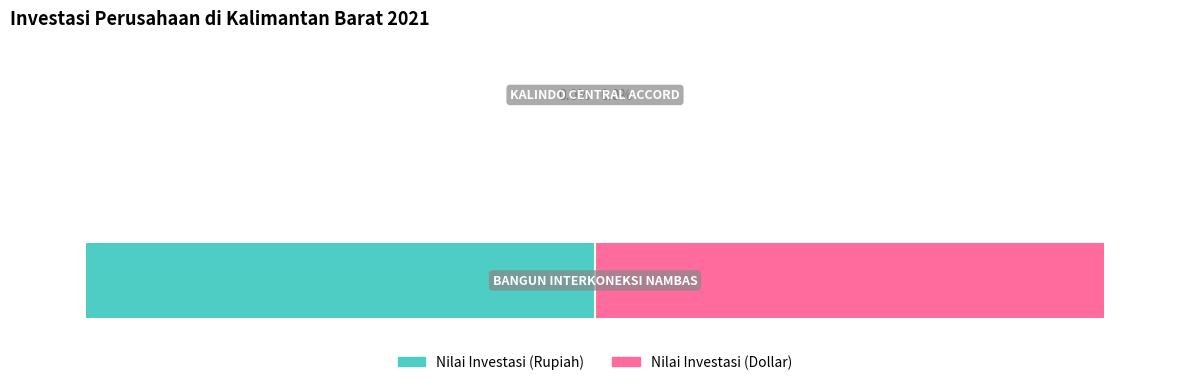

Reading left to right, list all the values displayed in this chart.

Nilai Investasi (Rupiah): -100	0
Nilai Investasi (Dollar): 100	0